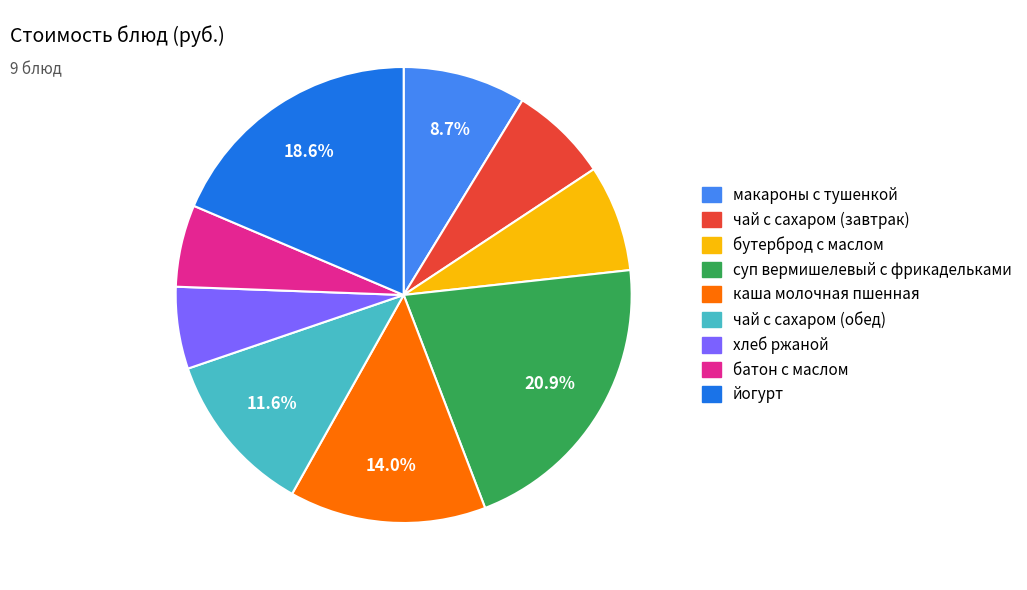

Between хлеб ржаной and йогурт, which is larger?

йогурт